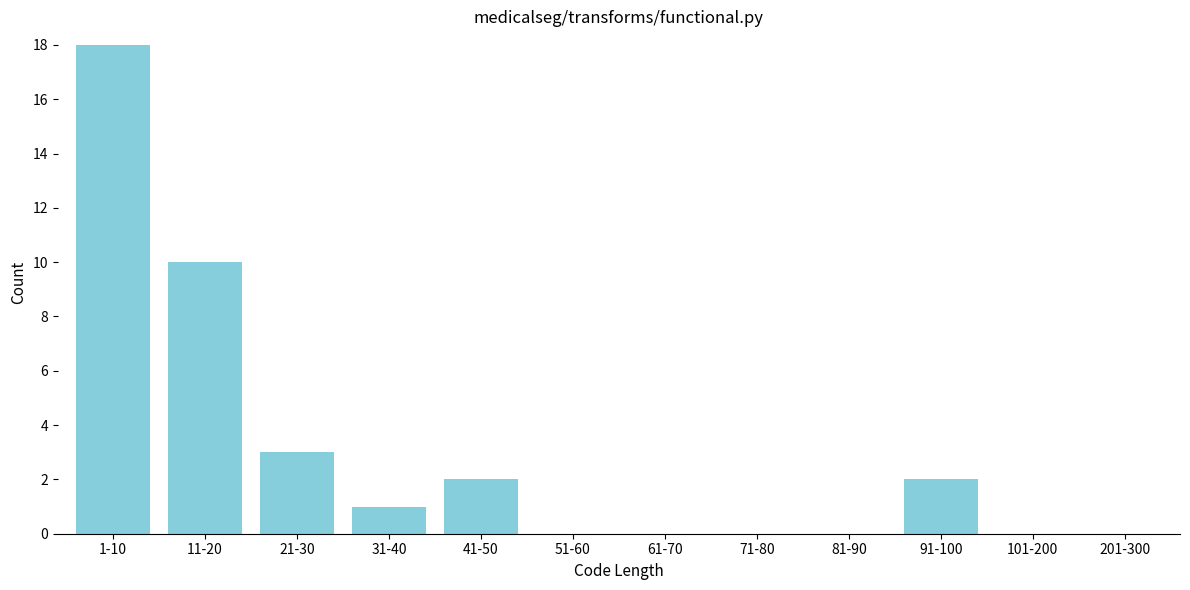

Reading left to right, list all the values displayed in this chart.

1-10=18	11-20=10	21-30=3	31-40=1	41-50=2	51-60=0	61-70=0	71-80=0	81-90=0	91-100=2	101-200=0	201-300=0